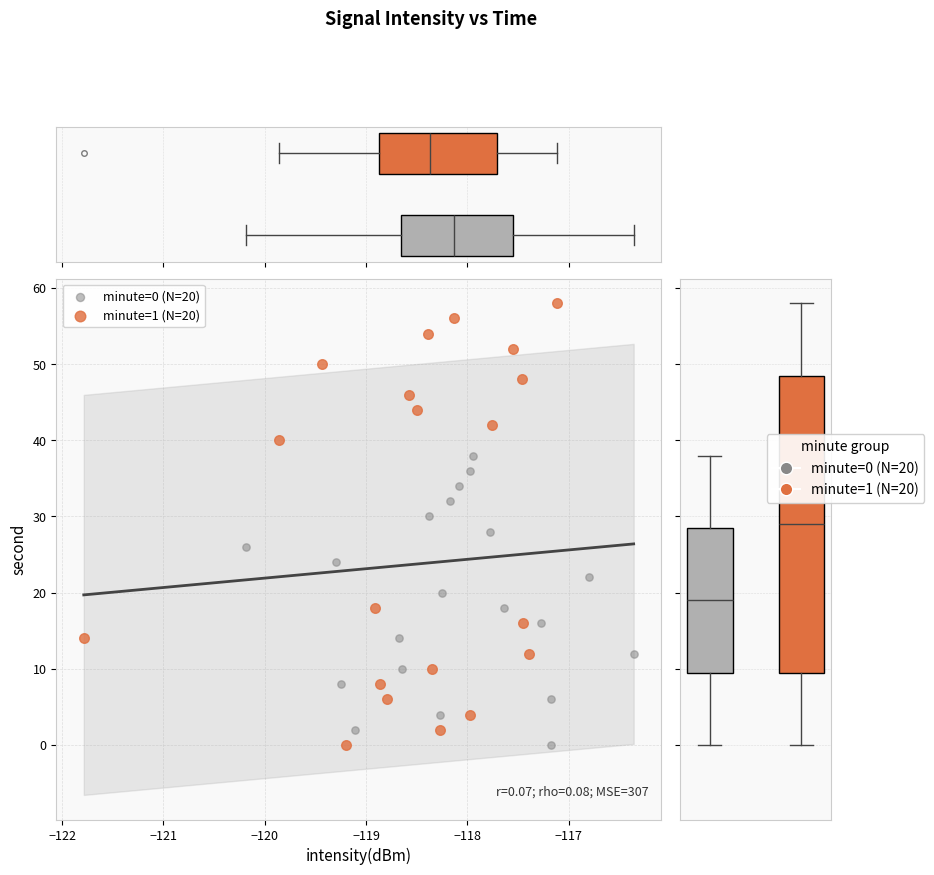

Which series reaches the maximum Y coordinate?

minute=1 (N=20)